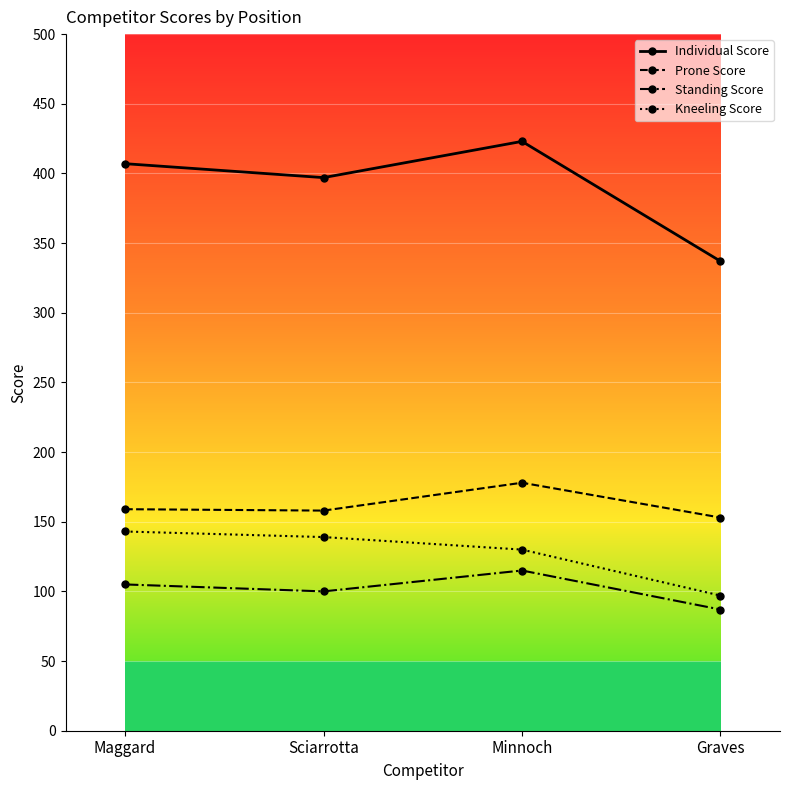

What position from the left is Graves?

4